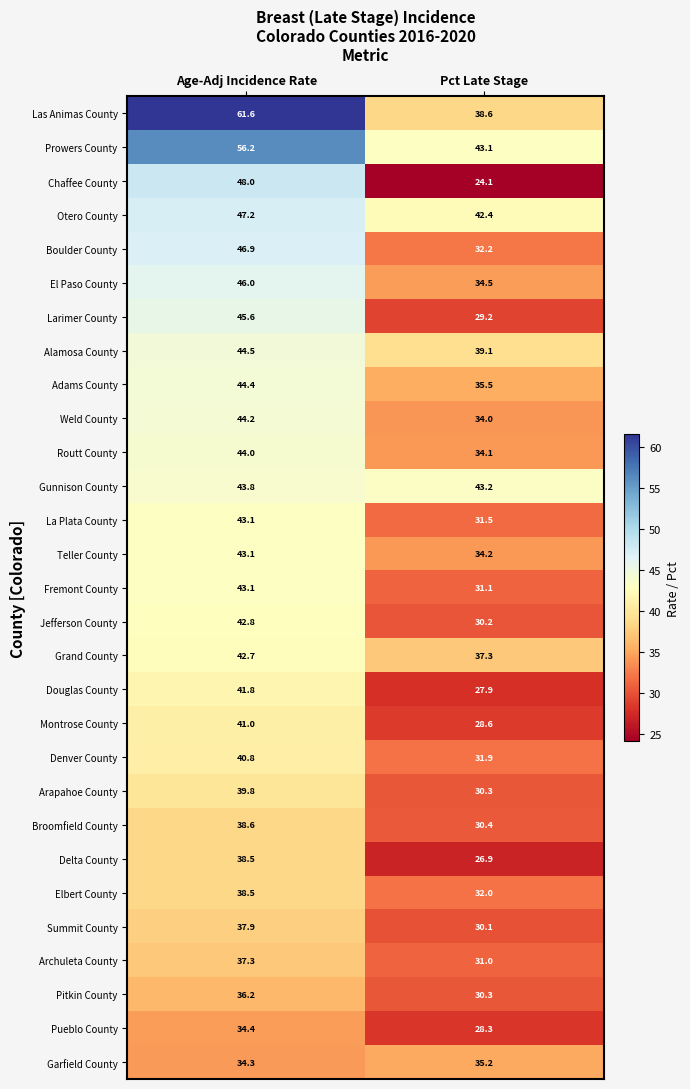

The value of Adams County at Pct Late Stage is 23.1. True or false?

False